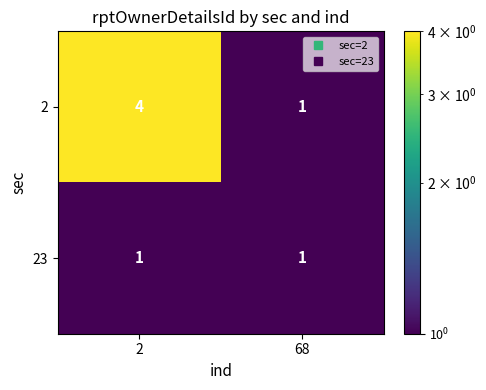

What is the difference between the 2 values at 68 and 2?

3